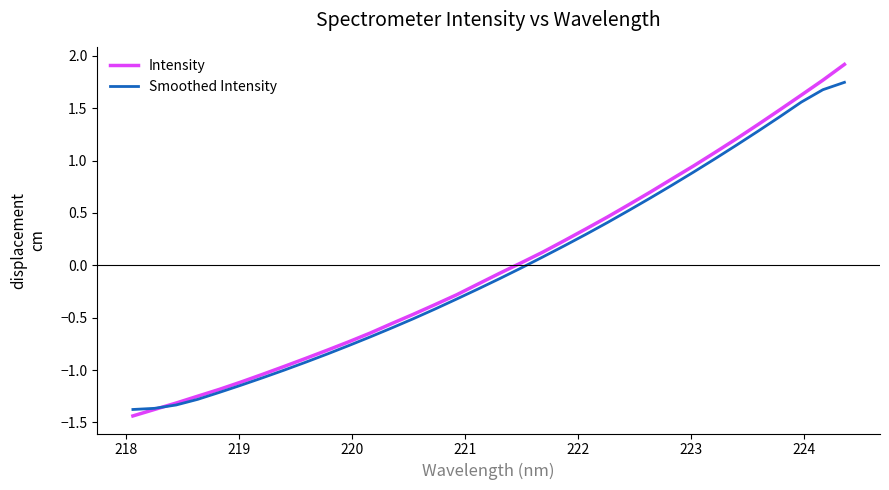

Which series has the widest spread of values?

Intensity